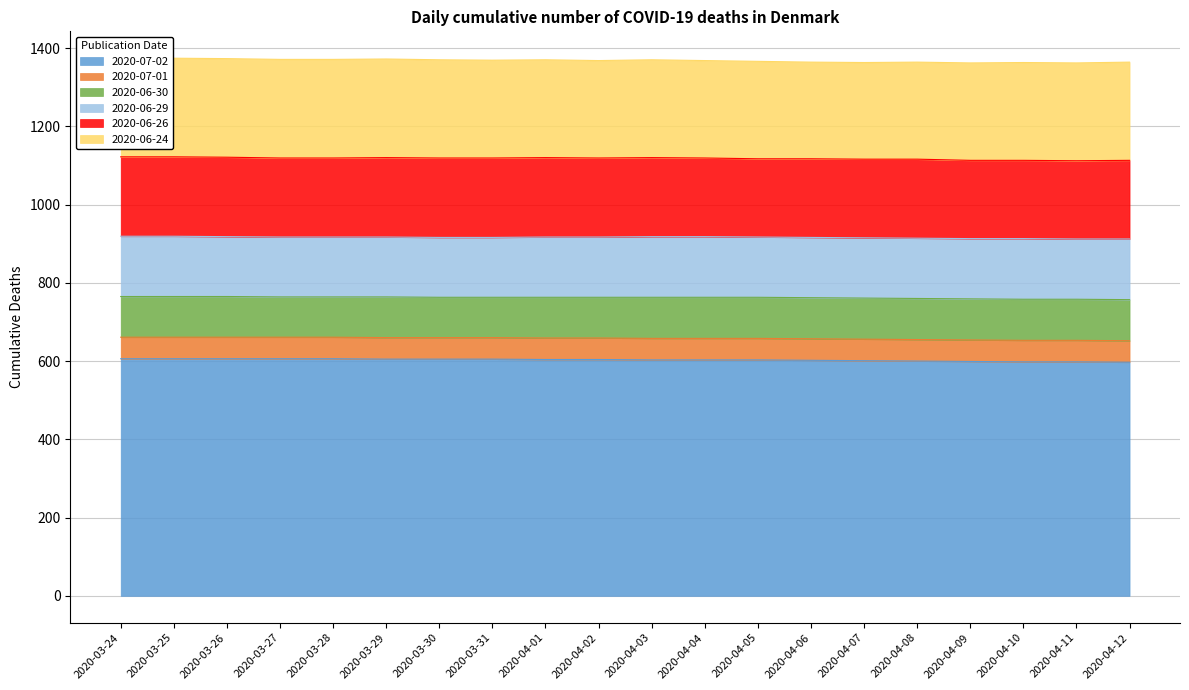

What is the average value of the 2020-07-02 series?

603